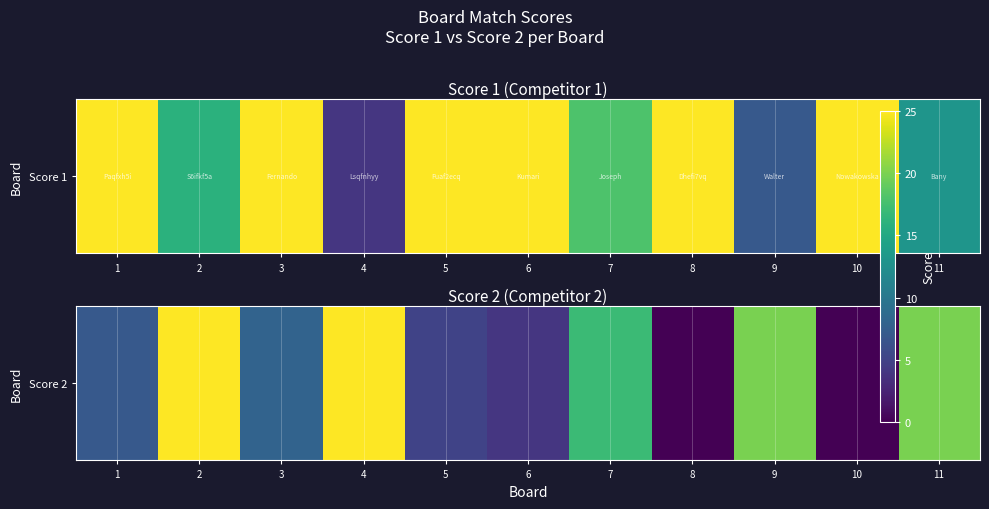

What is the change in value from 1 to 9?

+13